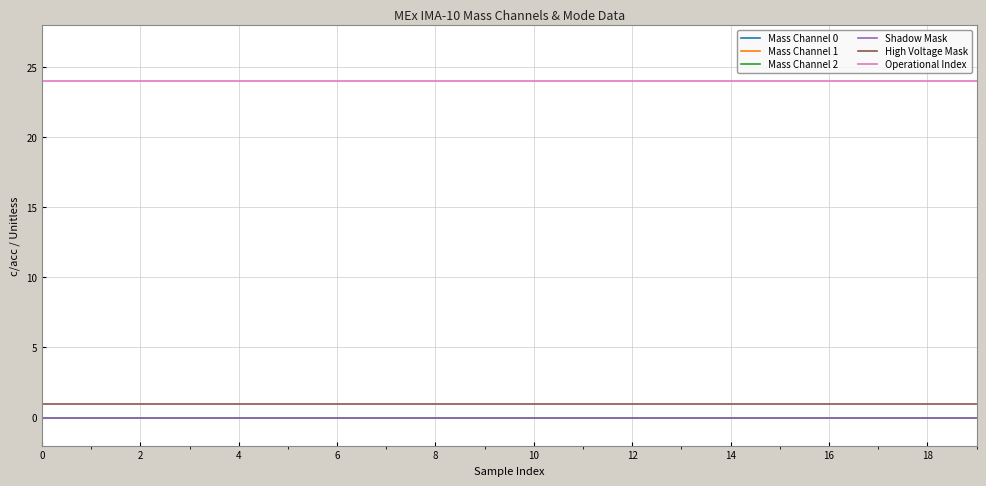

True or false: Shadow Mask and Mass Channel 0 intersect in this chart.

False